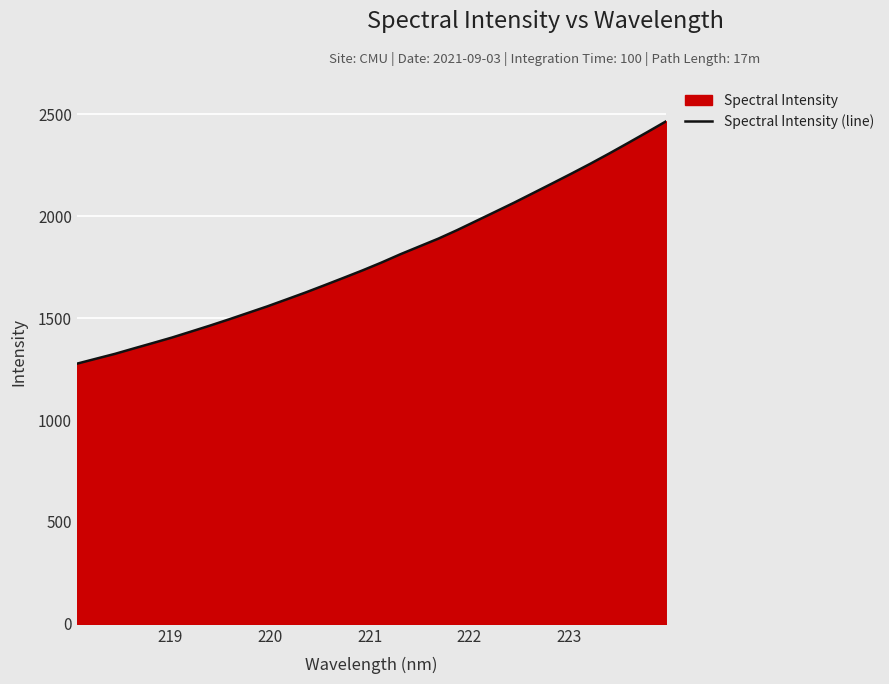

What is the maximum value shown in the chart?

2466.6